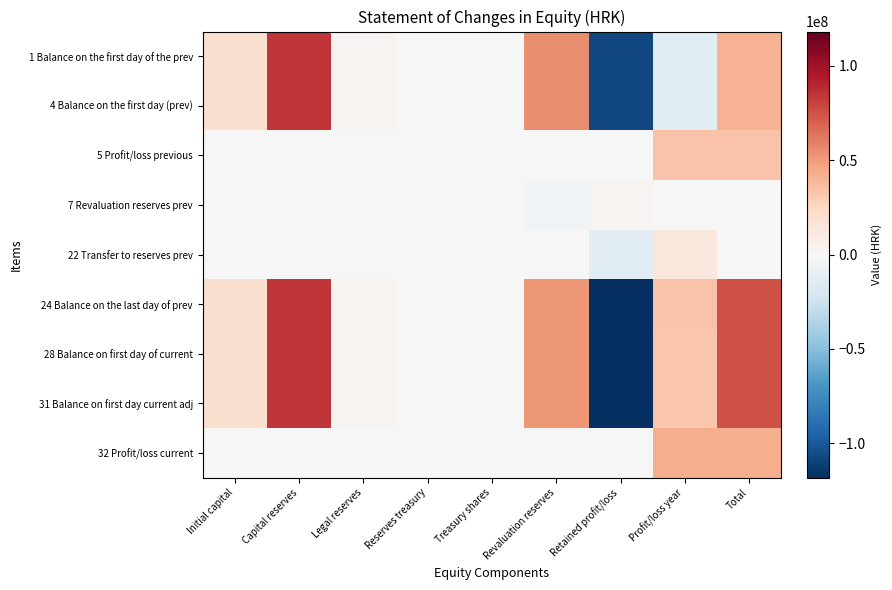

At which category is the sum across all series the highest?

Capital reserves